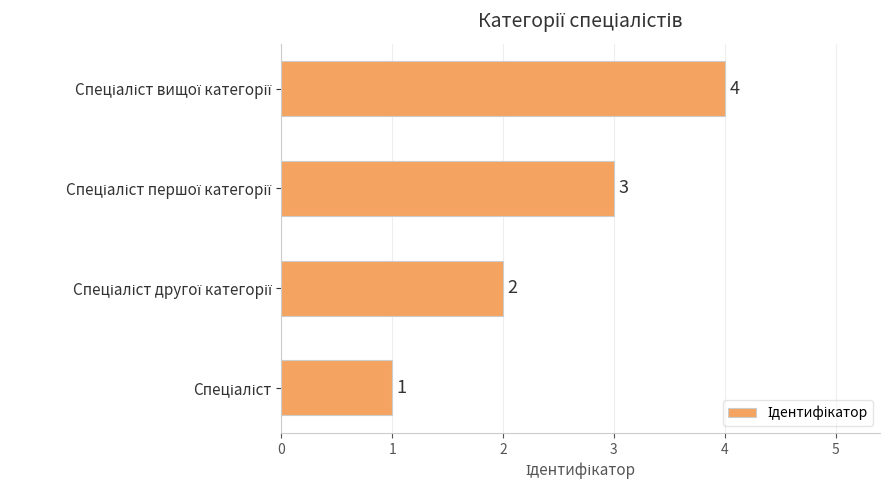

How many values are between 2 and 4?

3